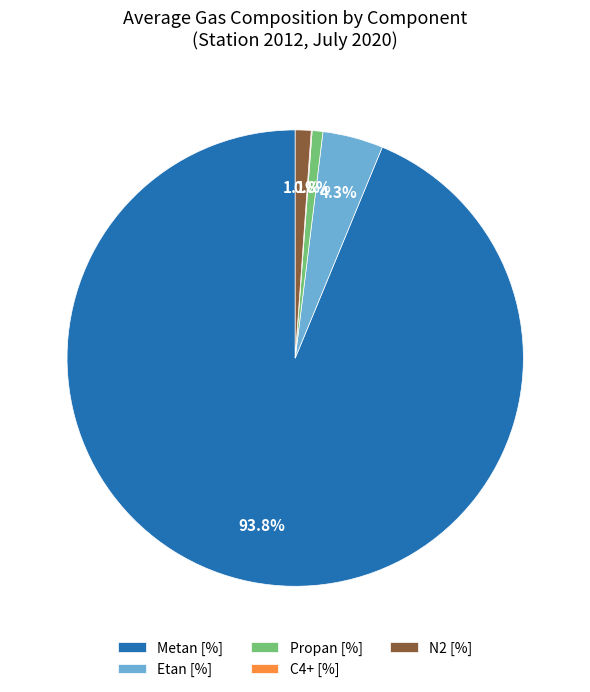

Approximately how many times larger is the value at N2 [%] compared to Etan [%]?

0.3